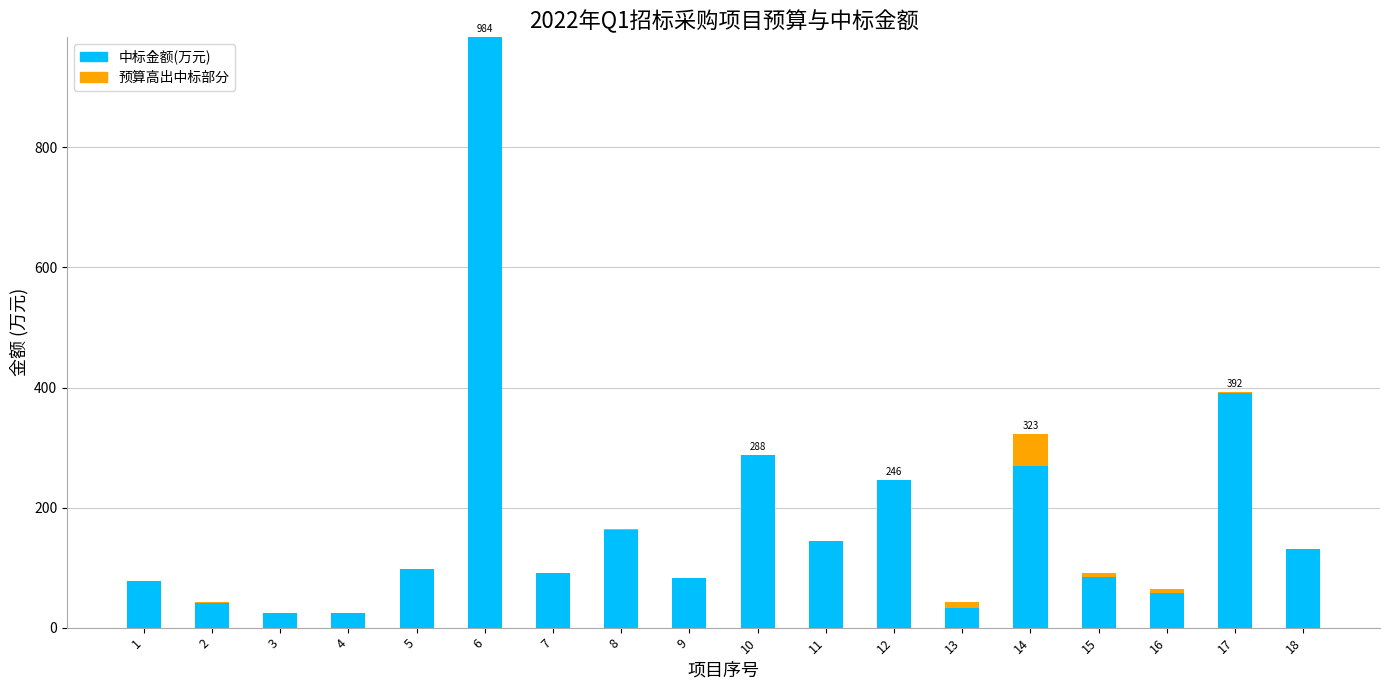

What is the total value across all series at 11?

144.0